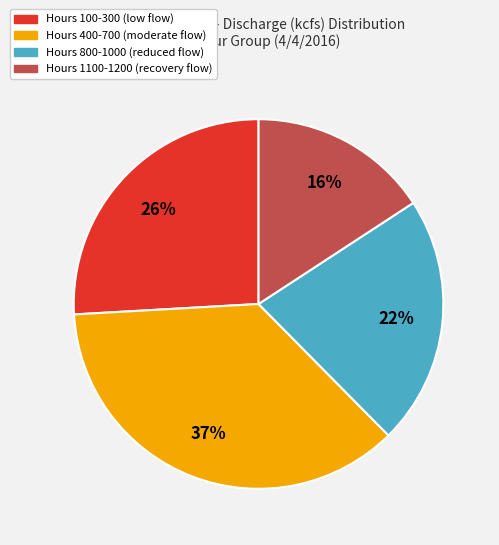

Is there any slice that represents more than half of the pie?

No